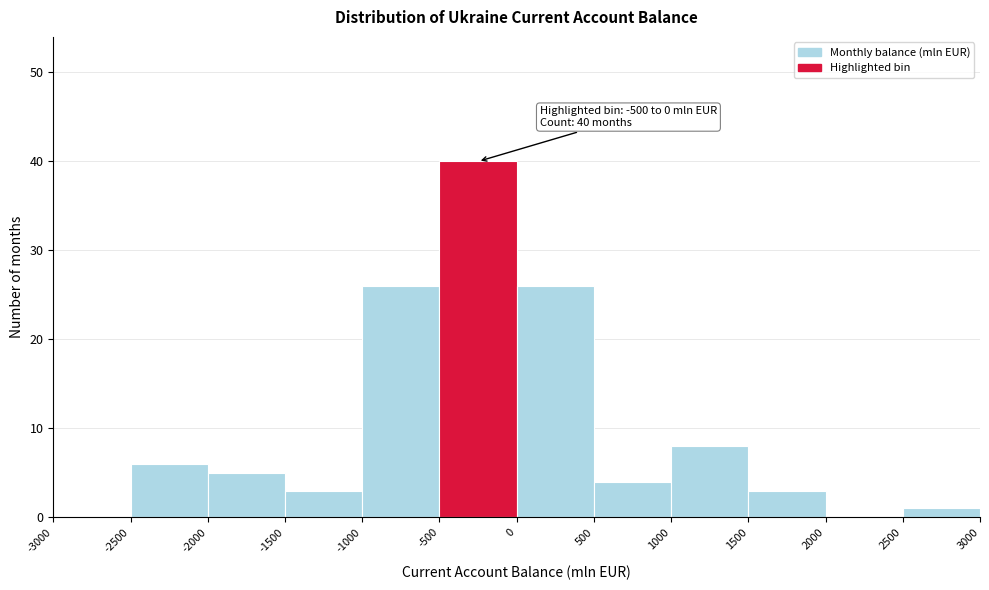

Which range on the x-axis has the tallest bar?

-500 to 0